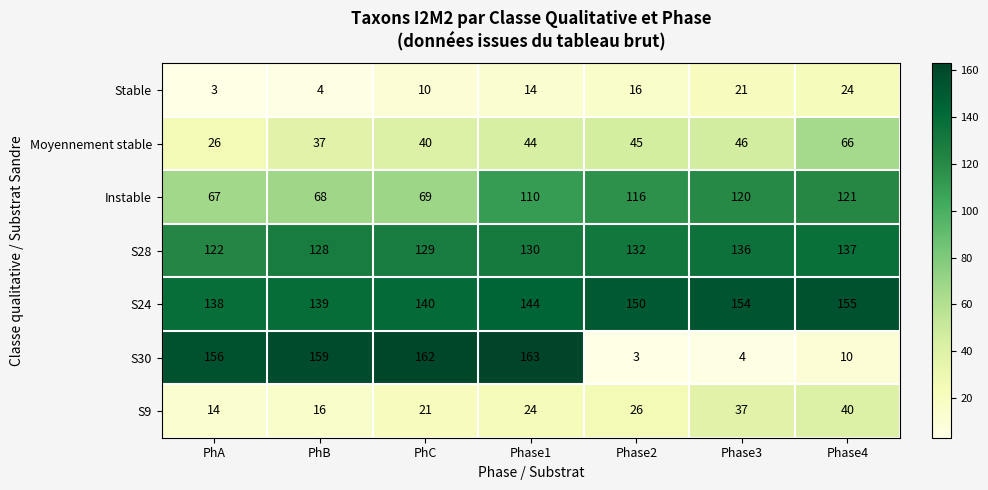

How many categories are shown in the chart?

7